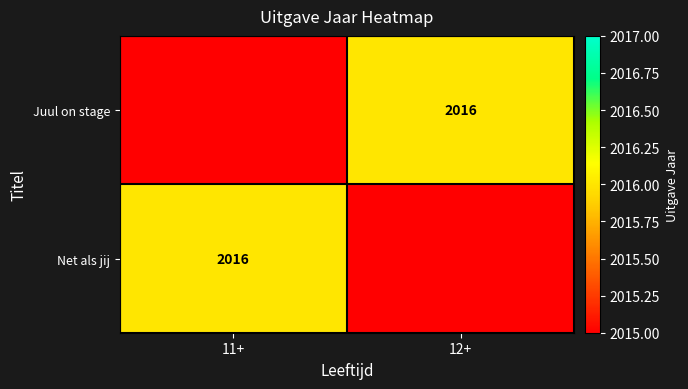

Which has a higher value, 12+ or 11+?

12+